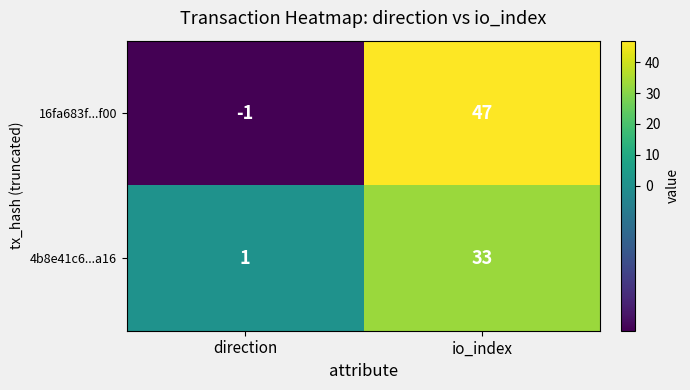

What is the difference between the maximum and minimum values in the 16fa683f...f00 series?

48